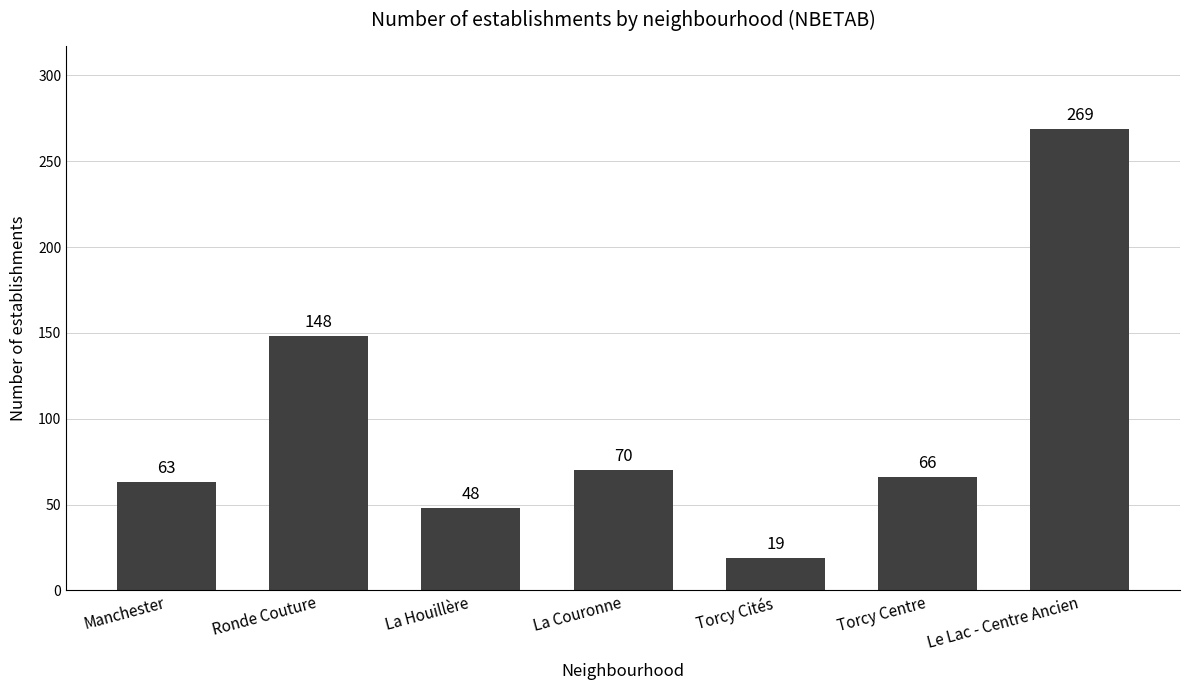

What value does the data have at La Couronne?

70